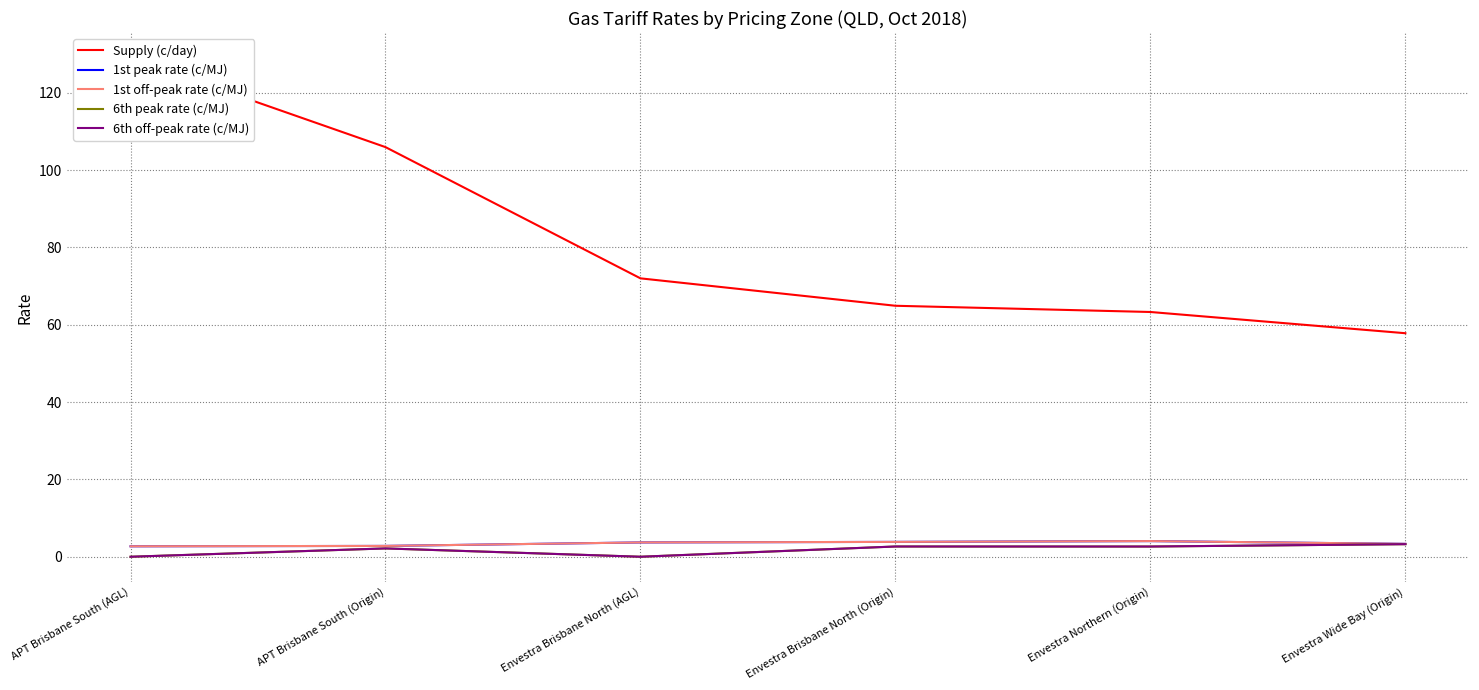

What is the minimum value for 1st off-peak rate (c/MJ)?

2.7